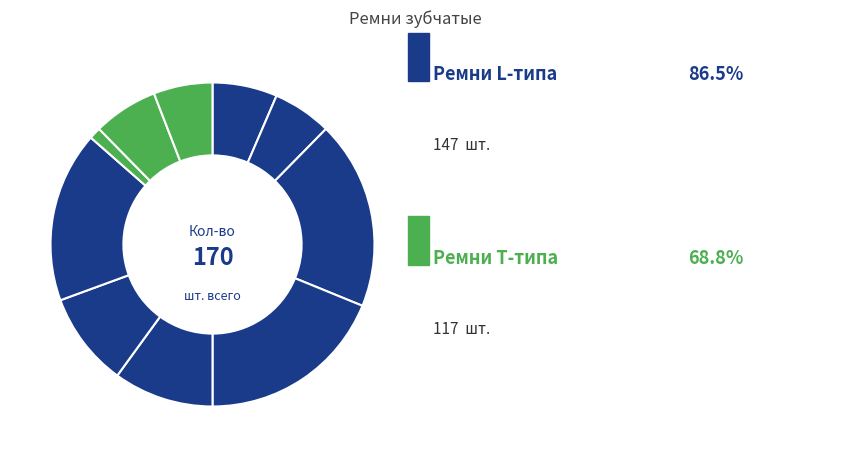

How many segments does this pie chart have?

10